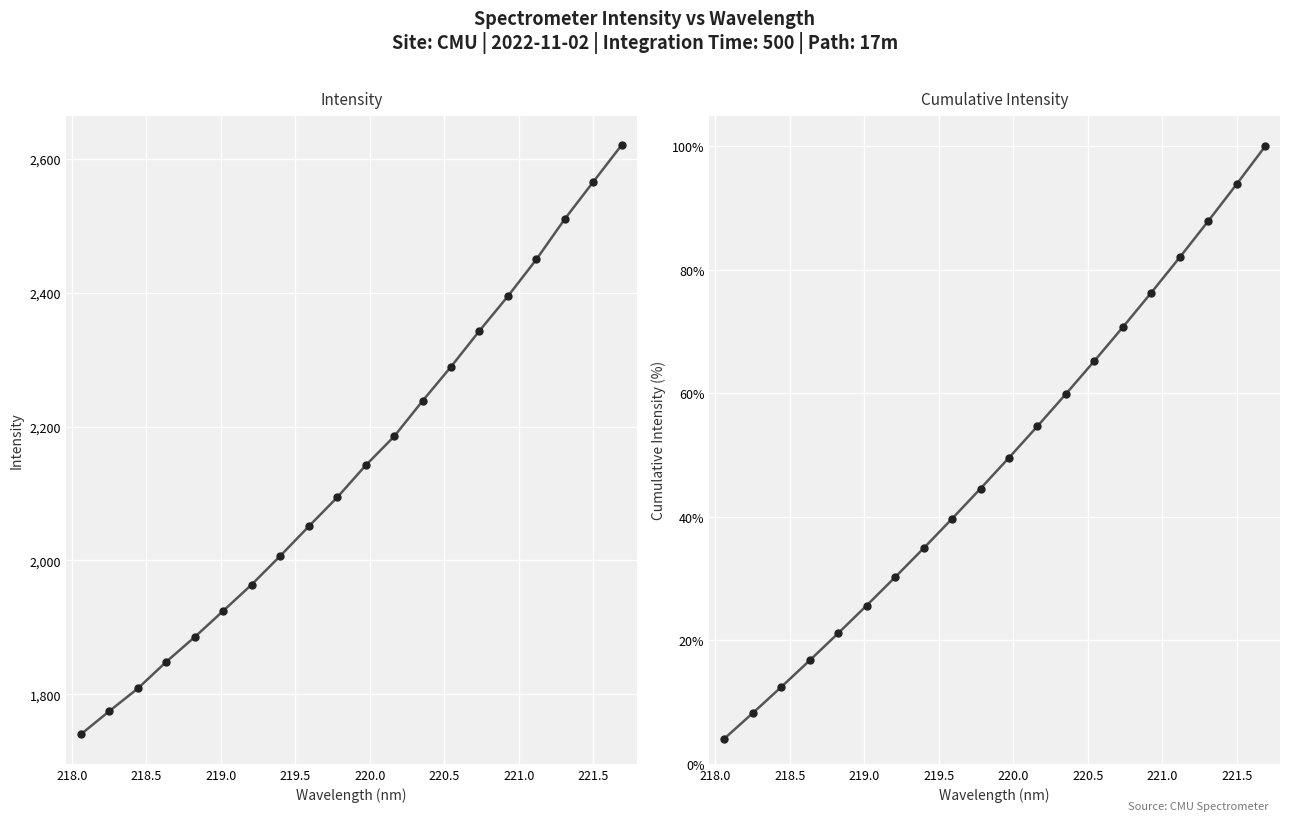

How many data points does each series have?

20